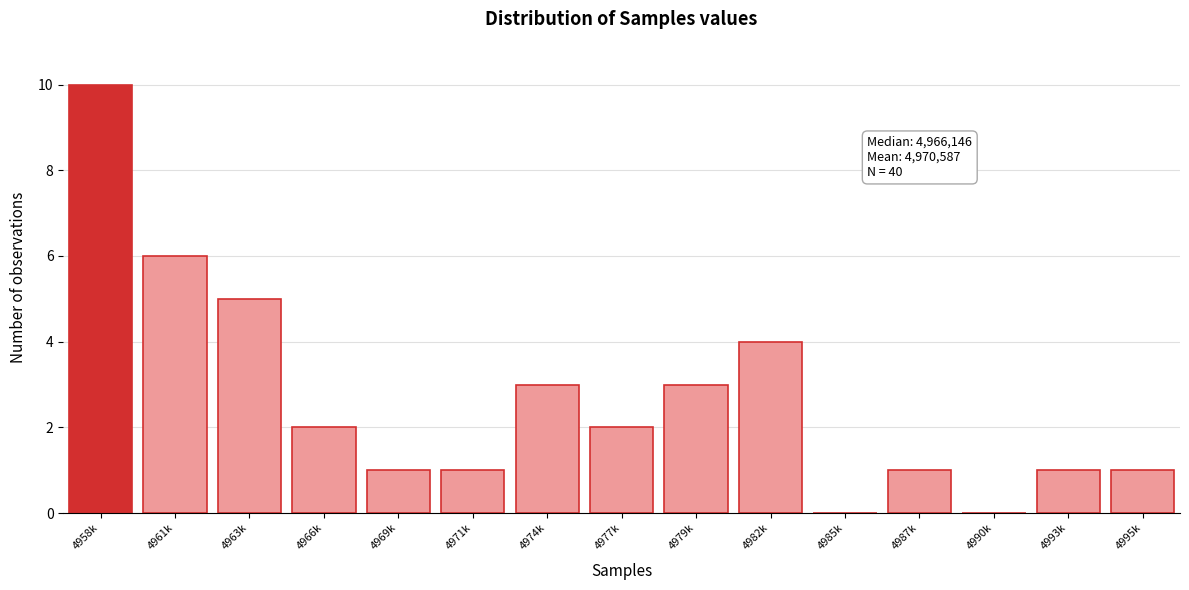

Reading right to left, list all the values displayed in this chart.

4995k=1	4993k=1	4990k=0	4987k=1	4985k=0	4982k=4	4979k=3	4977k=2	4974k=3	4971k=1	4969k=1	4966k=2	4963k=5	4961k=6	4958k=10